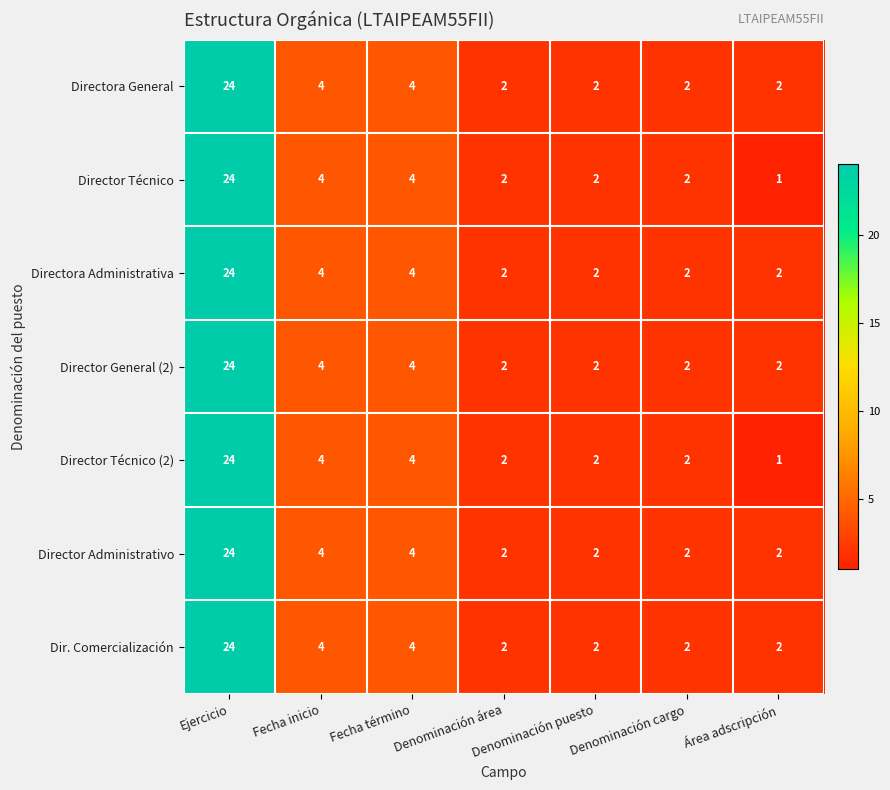

At which label does Director Técnico (2) first exceed 2?

Ejercicio